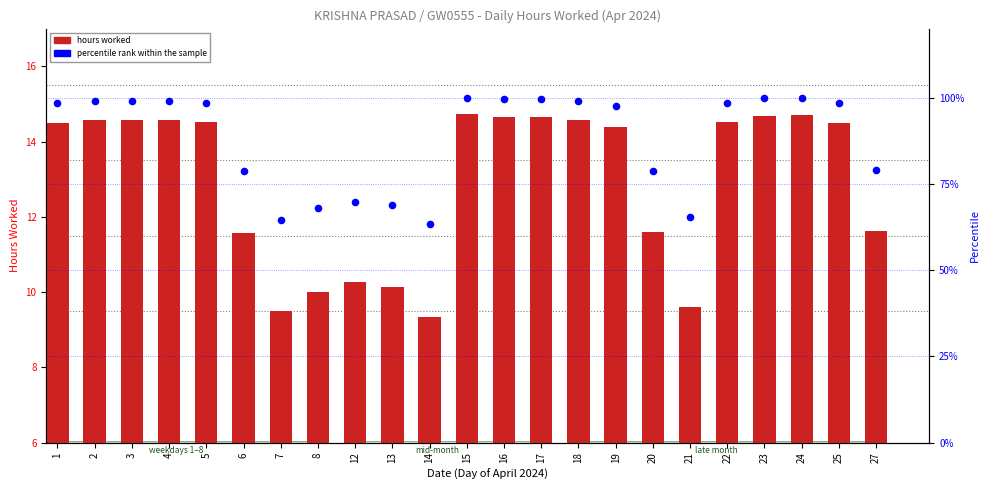

Which series has the largest total across all categories?

percentile rank within the sample